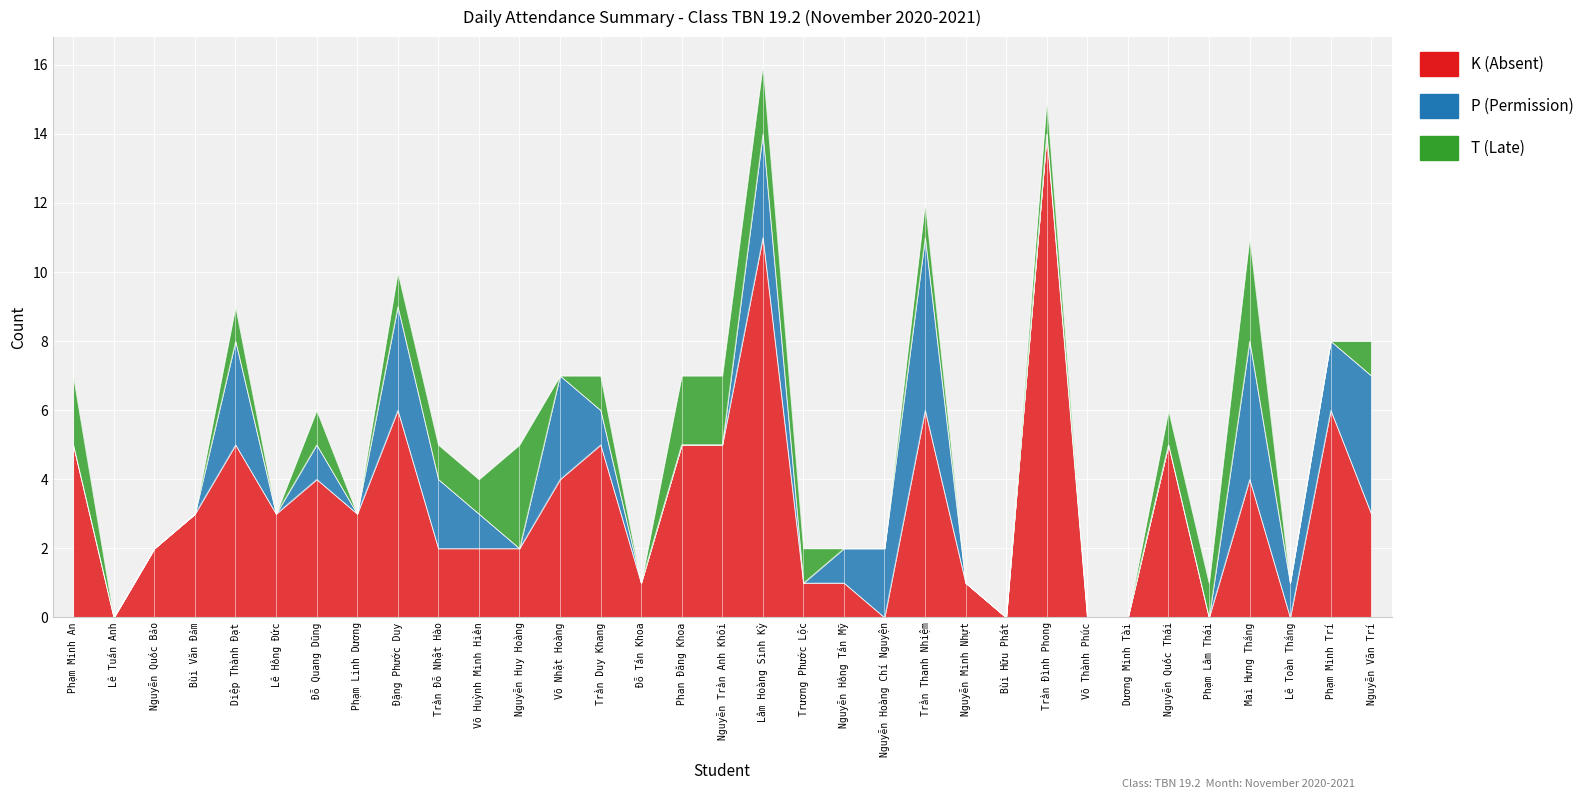

At which category is the sum across all series the highest?

Lâm Hoàng Sinh Kỳ